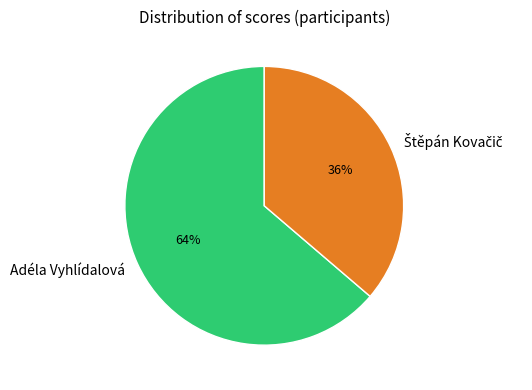

To the nearest percent, what is the average slice percentage?

50%